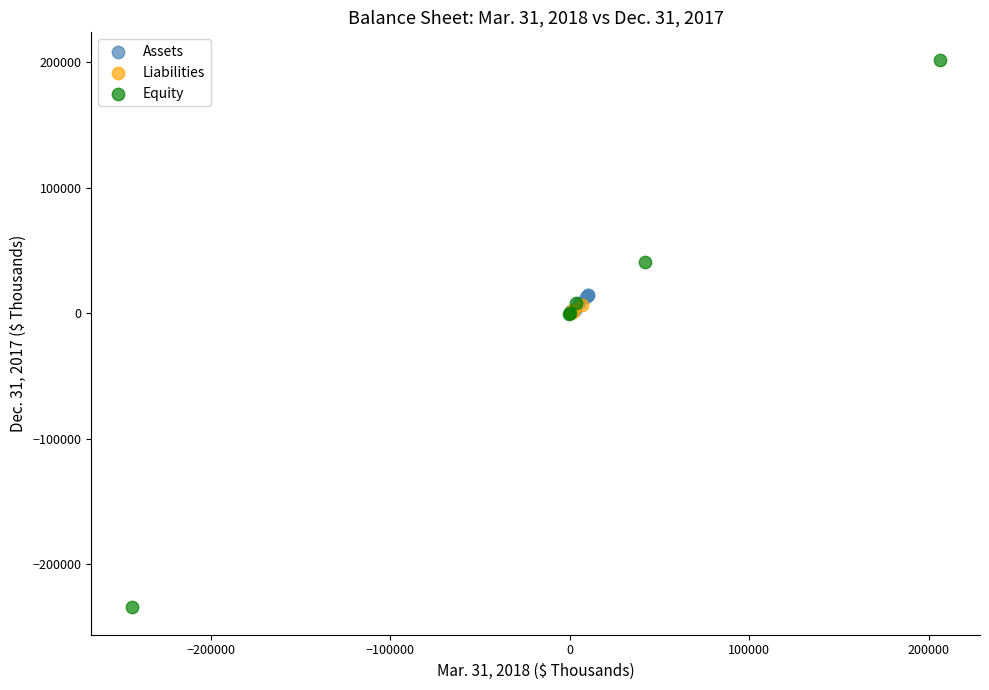

Which series contains the highest Y value?

Equity